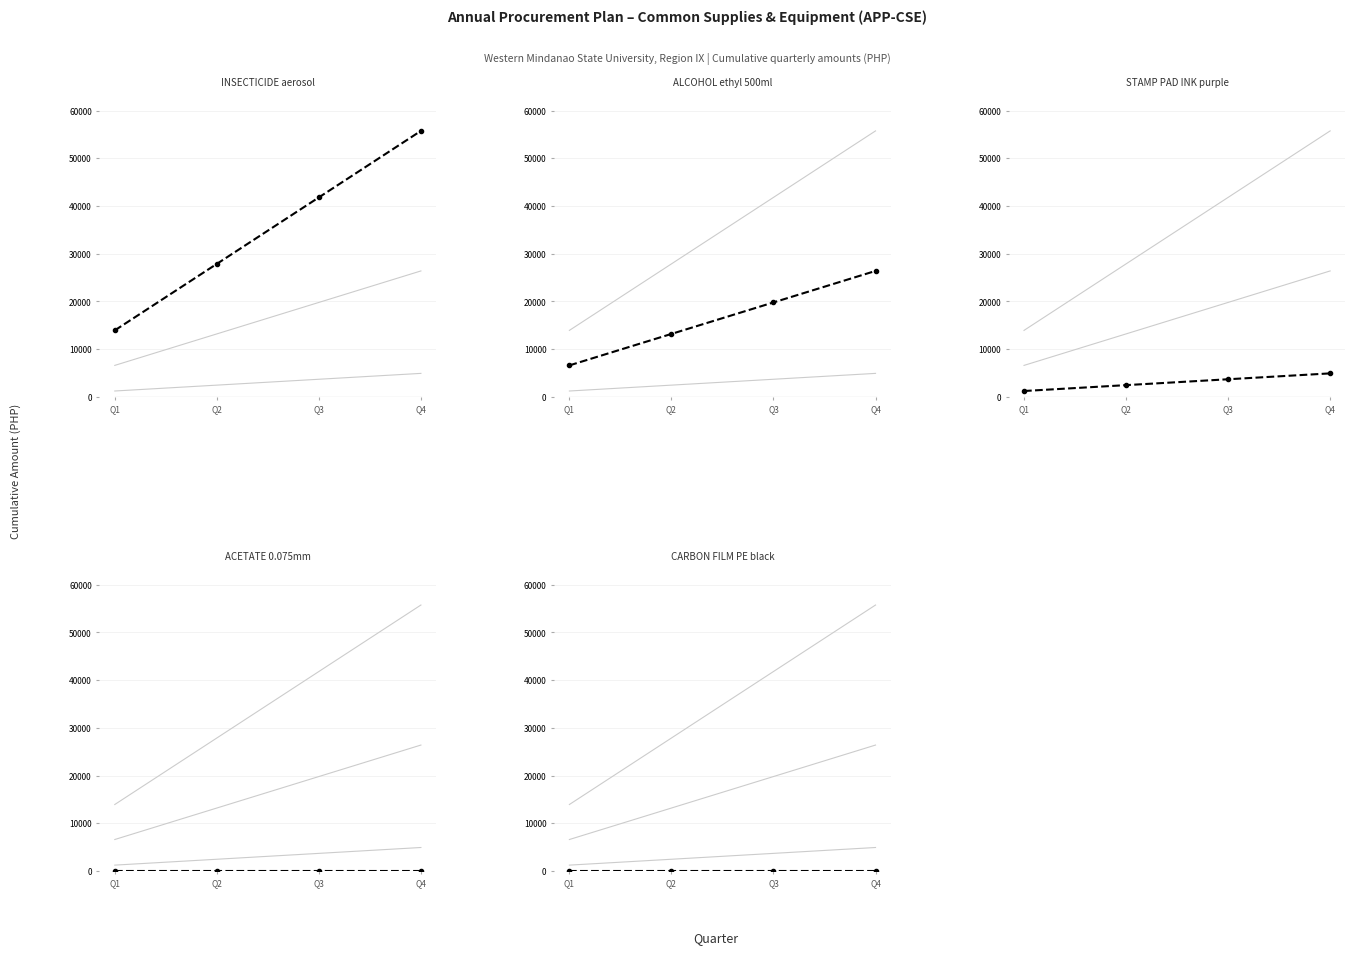

At how many categories does at least one series exceed 20823?

3